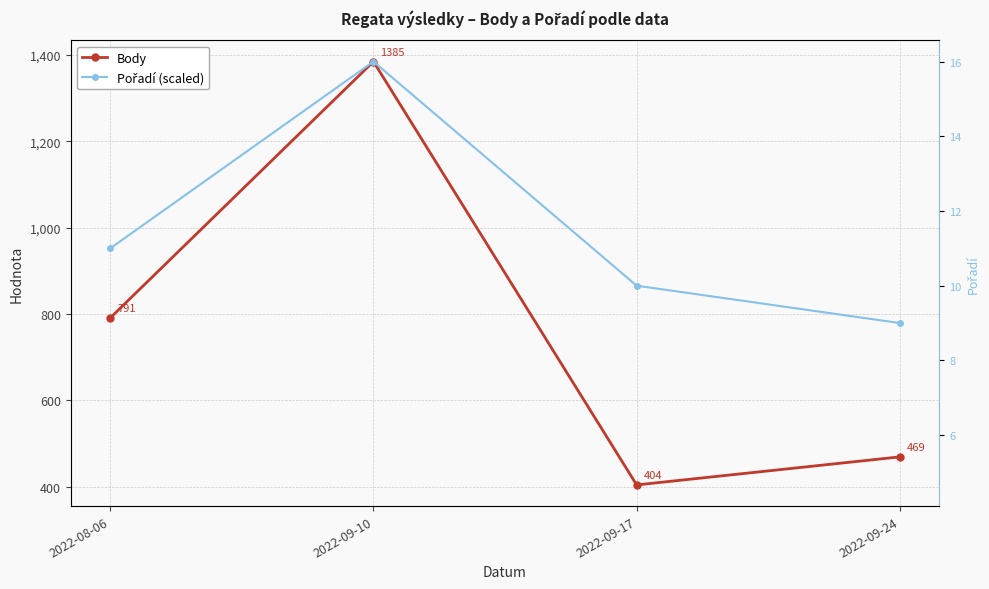

True or false: Pořadí (scaled) has more than 1 points higher than both neighbors.

False